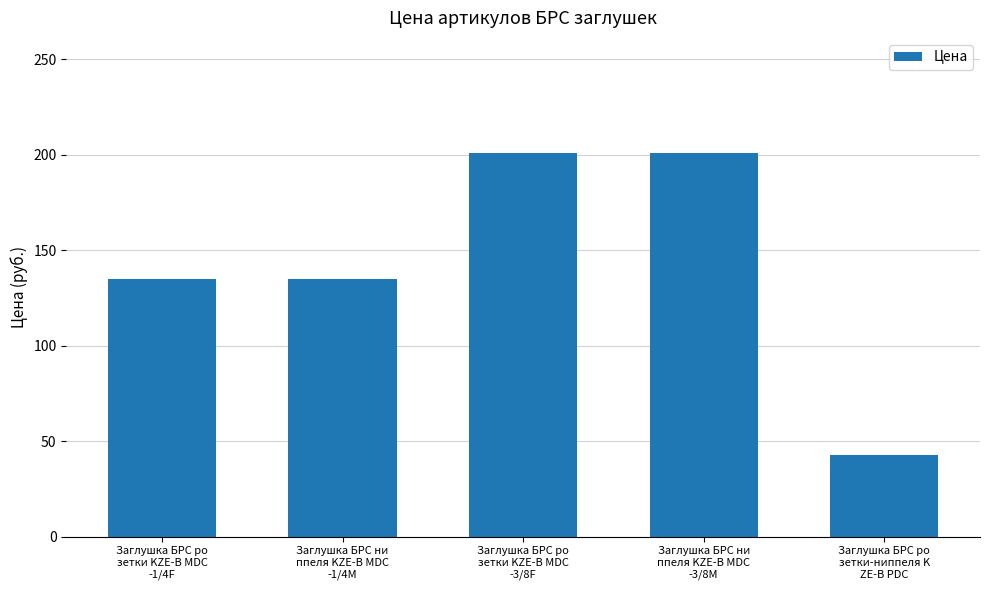

How many values exceed 134?

4